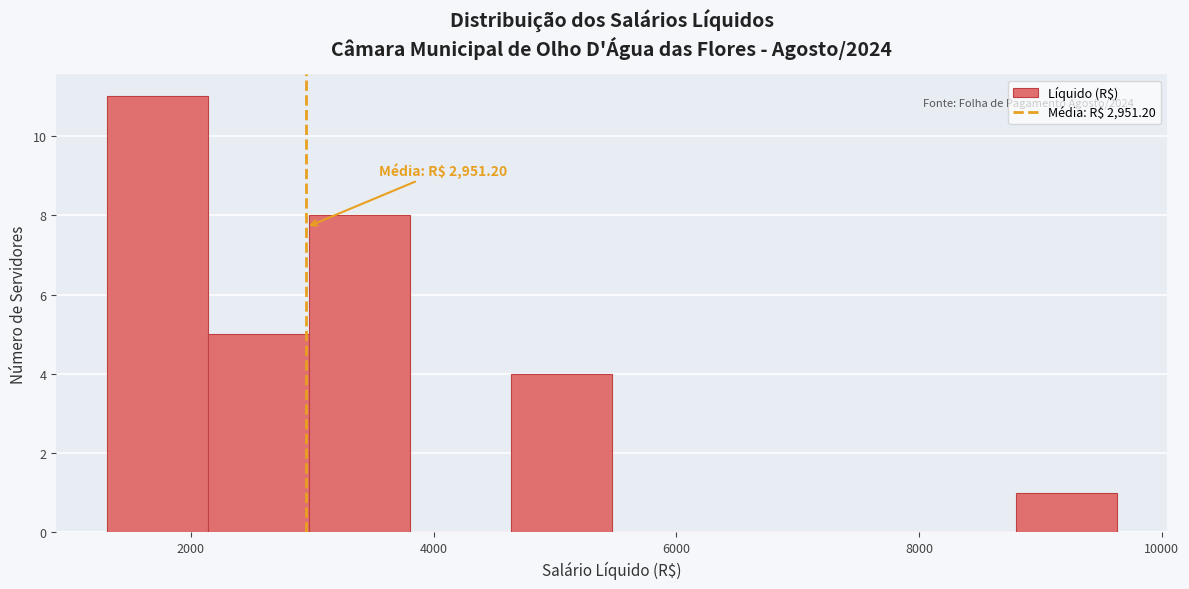

Which range on the x-axis has the tallest bar?

1400 to 2200